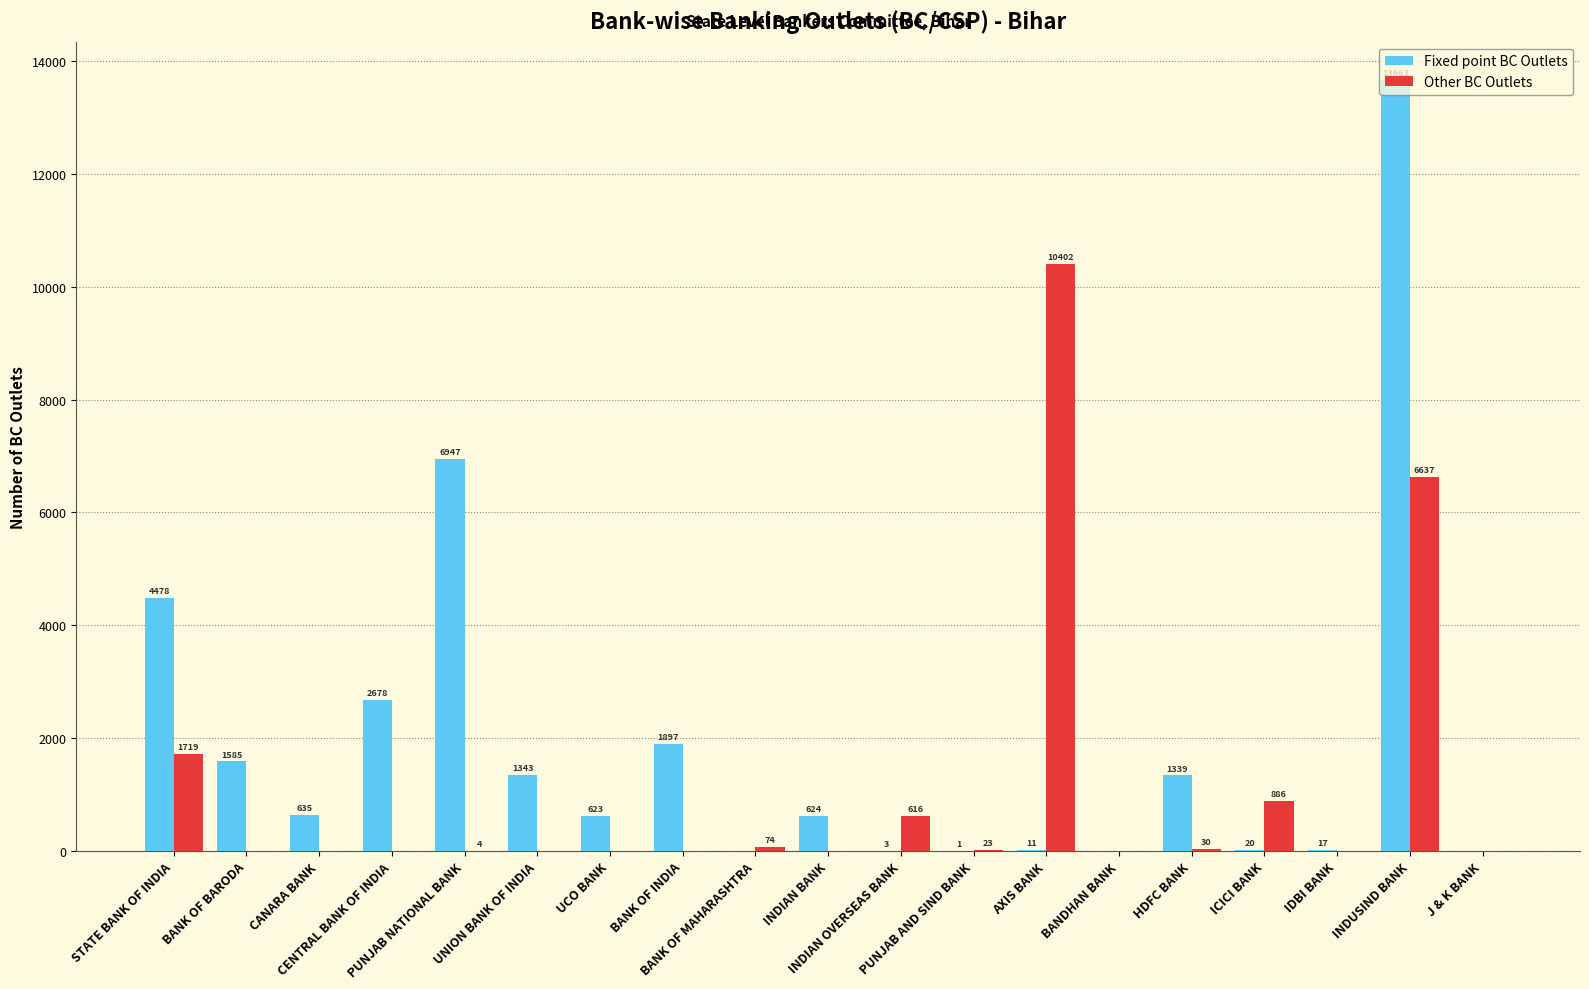

How many positive values does the Other BC Outlets series have?

9